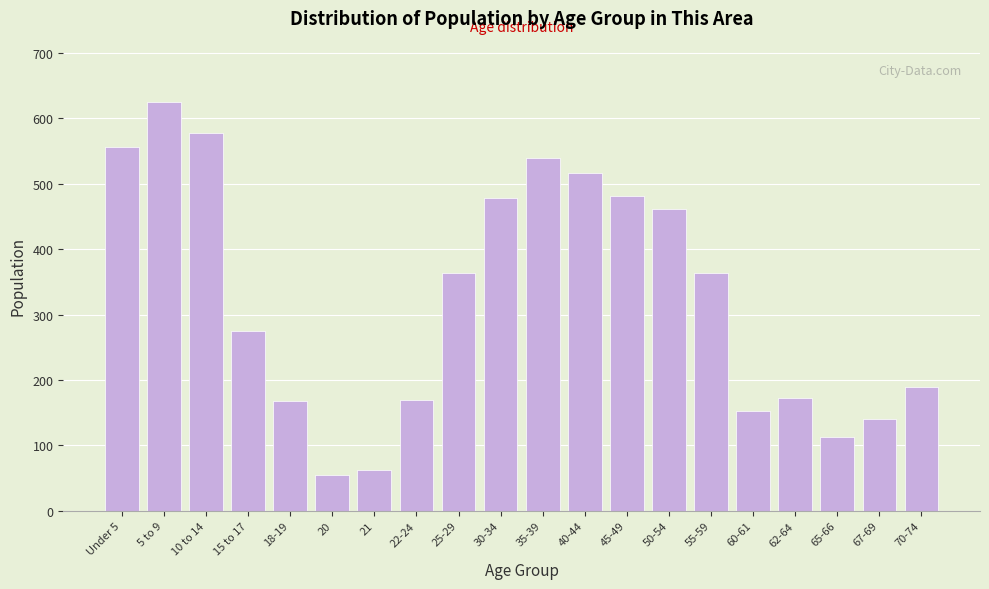

What is the label of the 6th bar from the left?

20